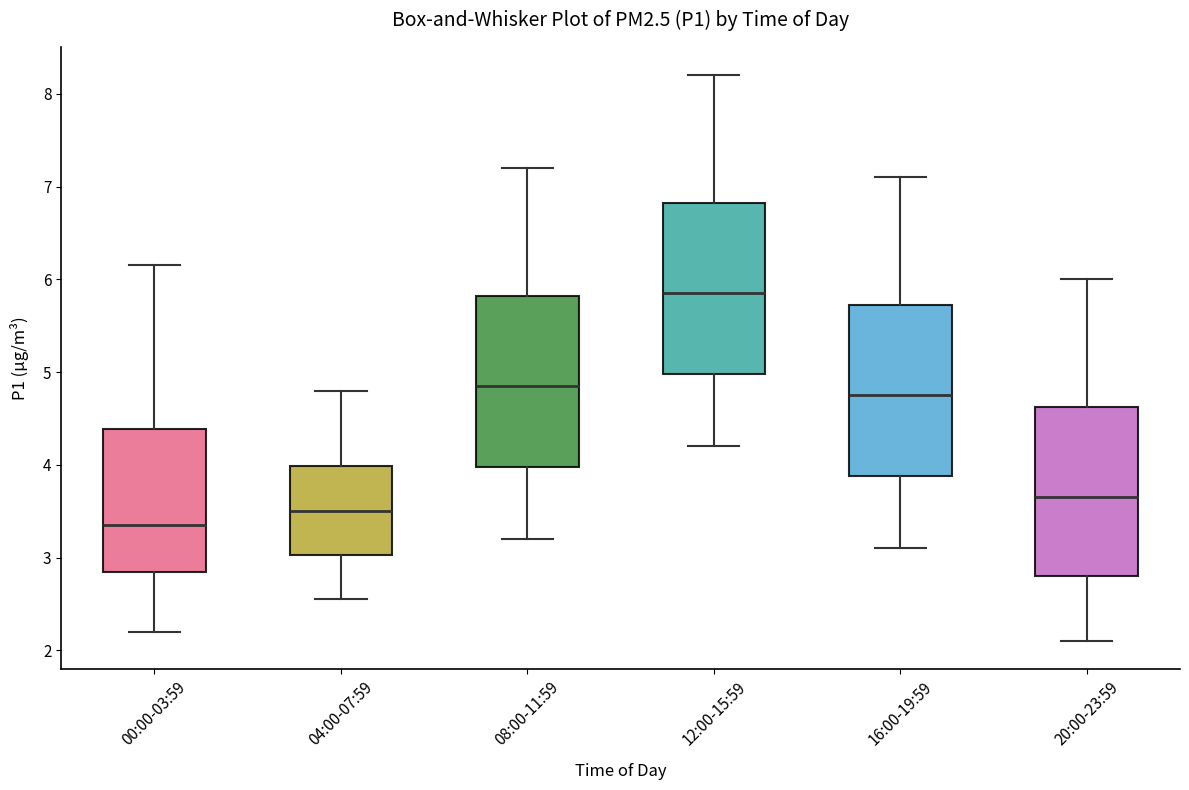

Reading left to right, transcribe this box plot: for each box, give where its median line is, the range the box spans, and where its two whiskers end, as read against the y-axis. The values are not printed on the chart, so give them approximately, as read against the axis.

00:00-03:59: median 3.4, box 2.8 to 4.4, whiskers 2.2 to 6.2
04:00-07:59: median 3.5, box 3.0 to 4.0, whiskers 2.6 to 4.8
08:00-11:59: median 4.9, box 4.0 to 5.8, whiskers 3.2 to 7.2
12:00-15:59: median 5.9, box 5.0 to 6.8, whiskers 4.2 to 8.2
16:00-19:59: median 4.8, box 3.9 to 5.7, whiskers 3.1 to 7.1
20:00-23:59: median 3.7, box 2.8 to 4.6, whiskers 2.1 to 6.0